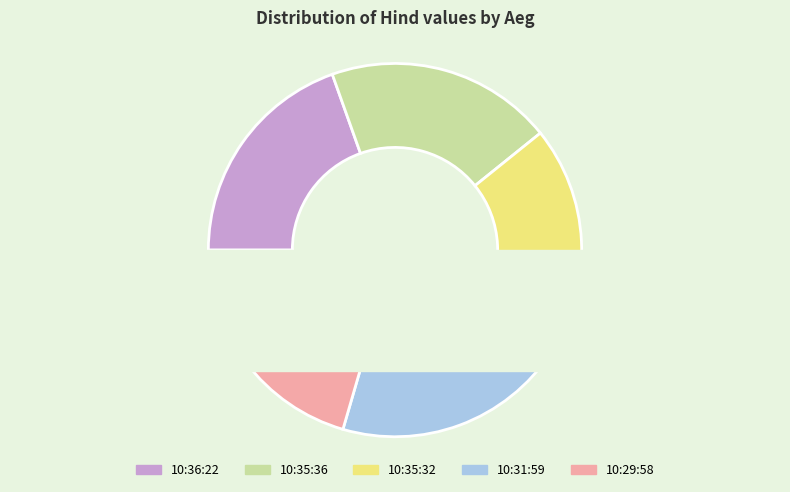

Does any single category account for the majority?

No